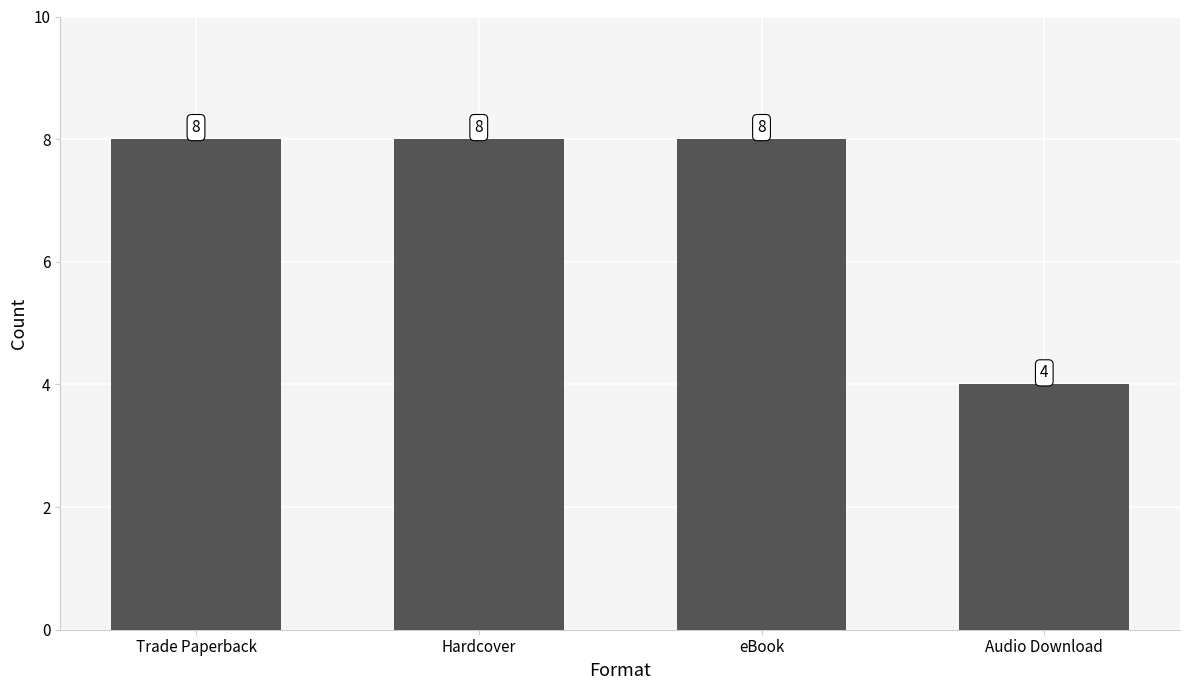

Between Audio Download and eBook, which is larger?

eBook